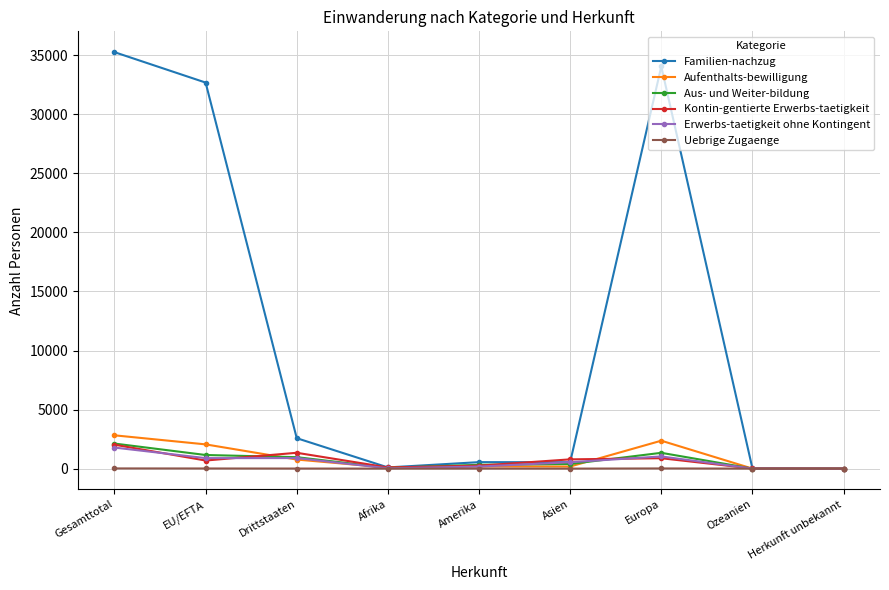

At which label does Familien-nachzug reach its peak?

Gesamttotal